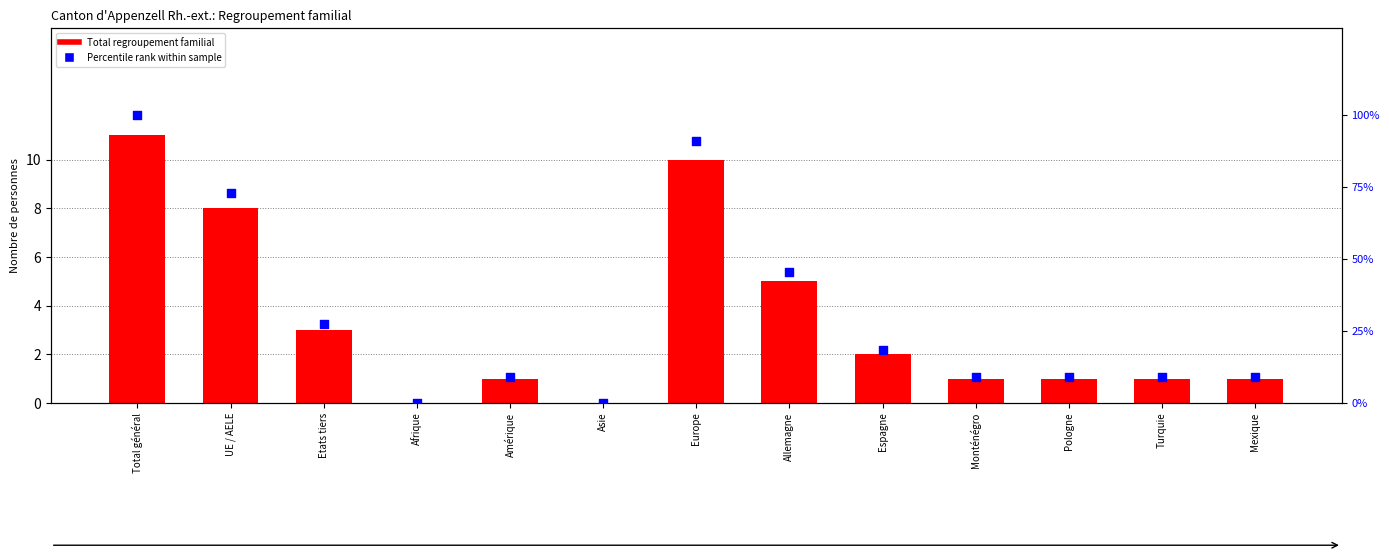

At how many categories does at least one series exceed 6?

3